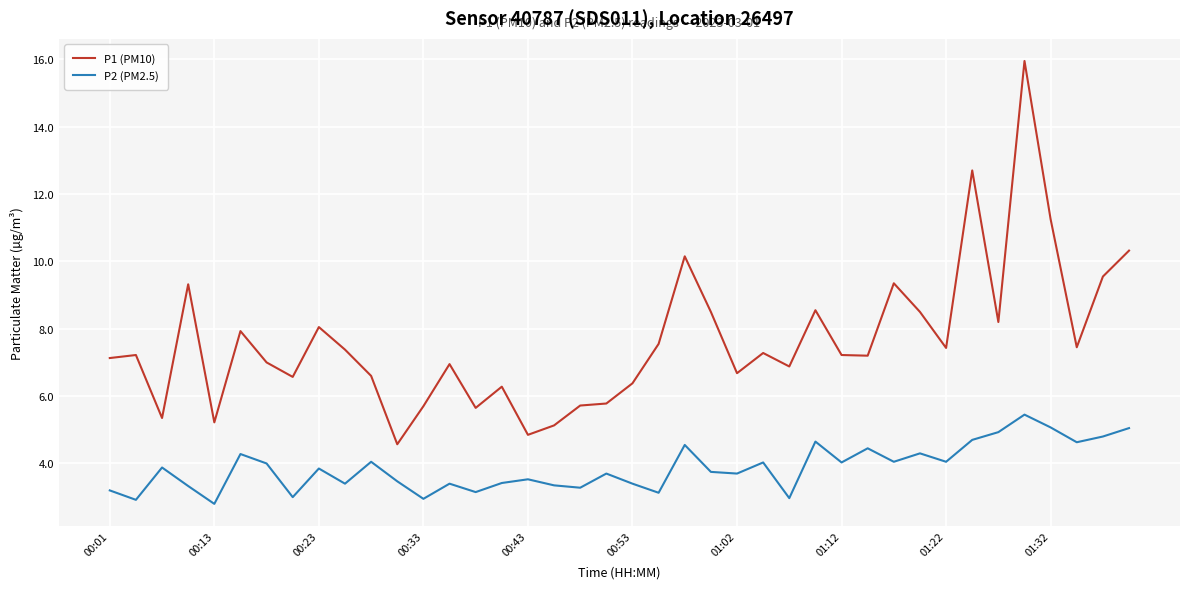

True or false: P1 (PM10) and P2 (PM2.5) intersect in this chart.

False